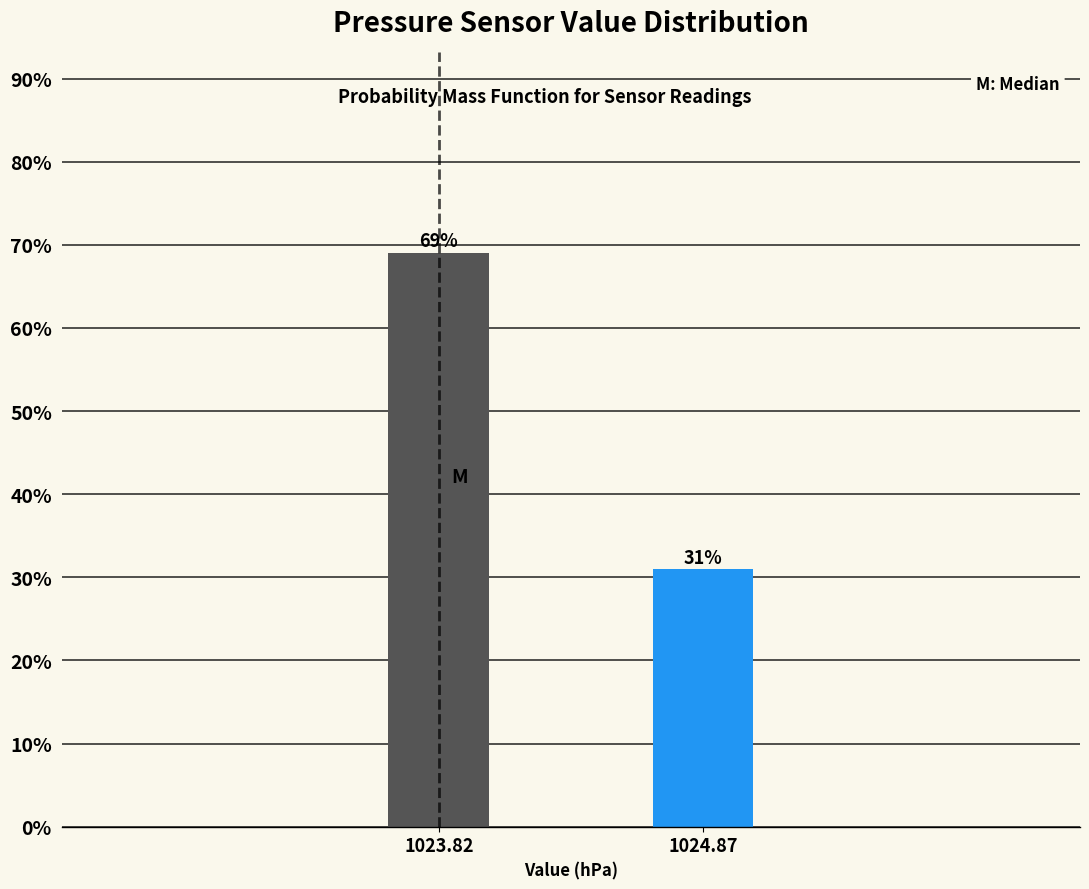

Reading right to left, list all the values displayed in this chart.

31.0	69.0